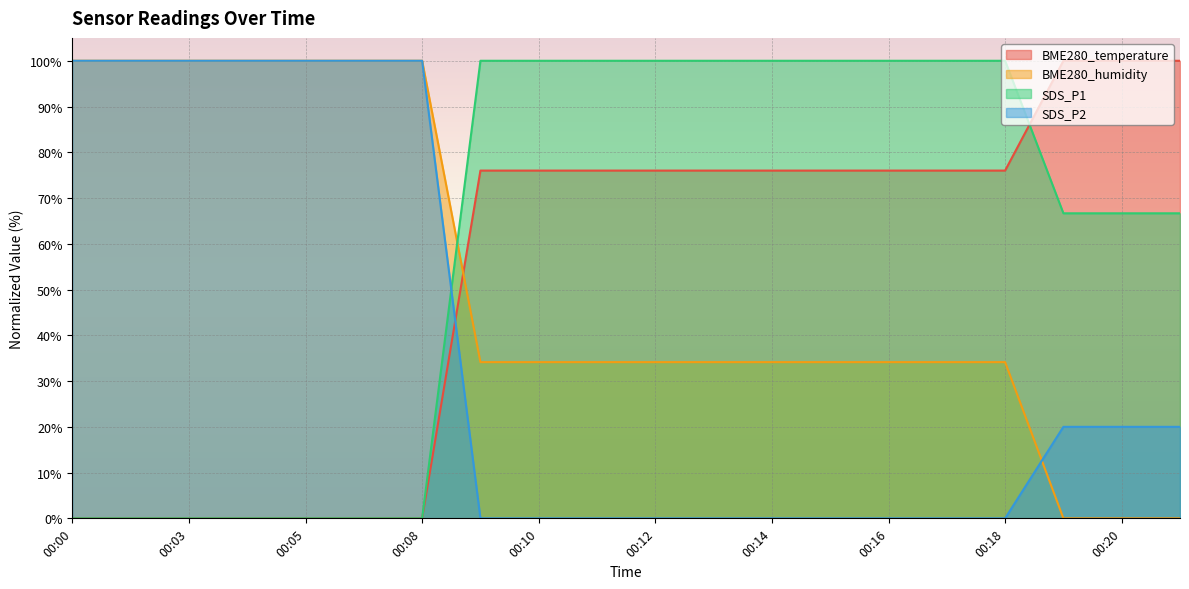

At which label does SDS_P2 reach its peak?

00:00